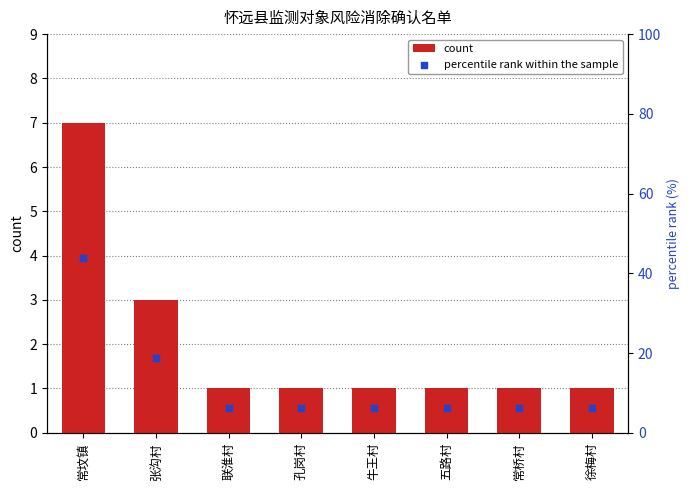

What is the total value across all series at 张沟村?

21.8